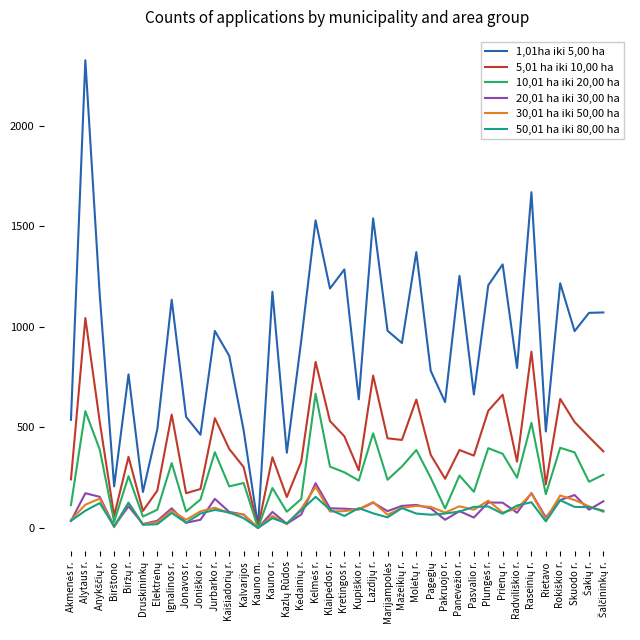

Which series has the largest total across all categories?

1,01ha iki 5,00 ha